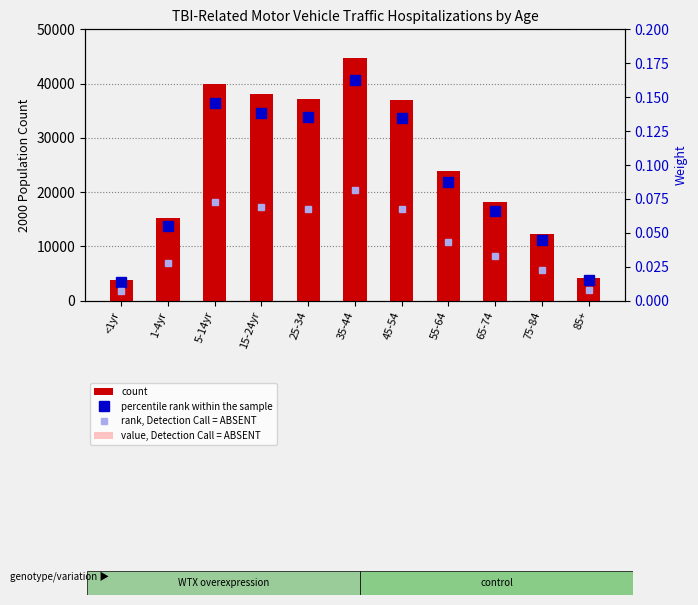

Which series changed the most between 5-14yr and 75-84?

count